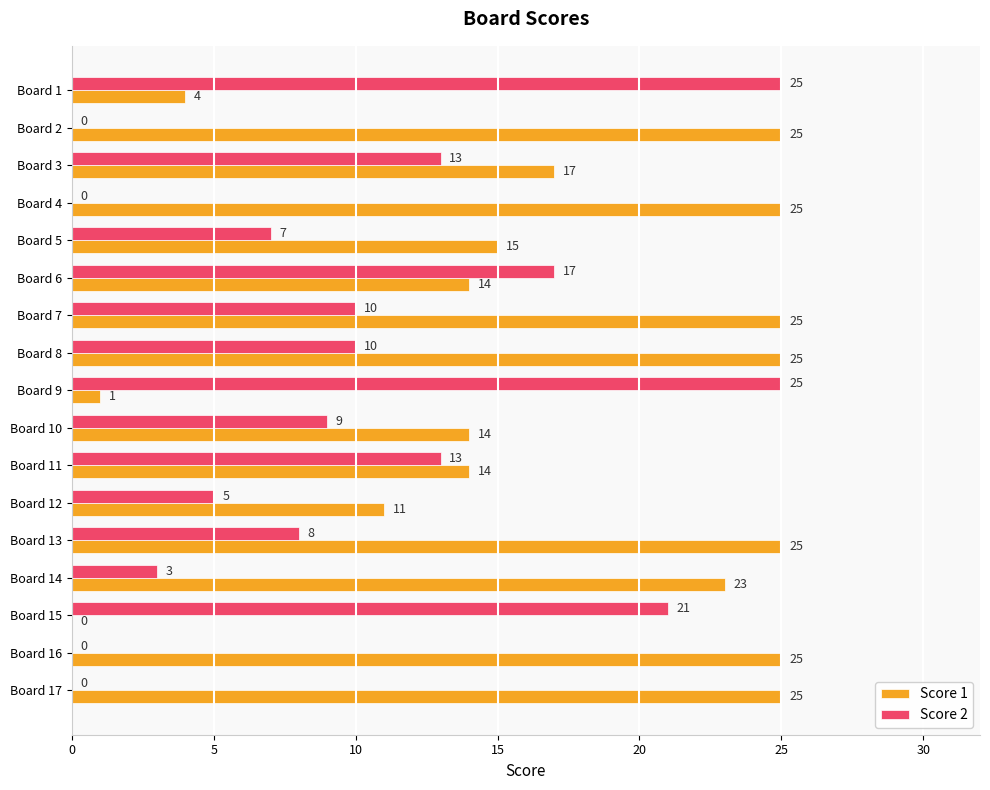

What is the sum of all Score 1 values?

288